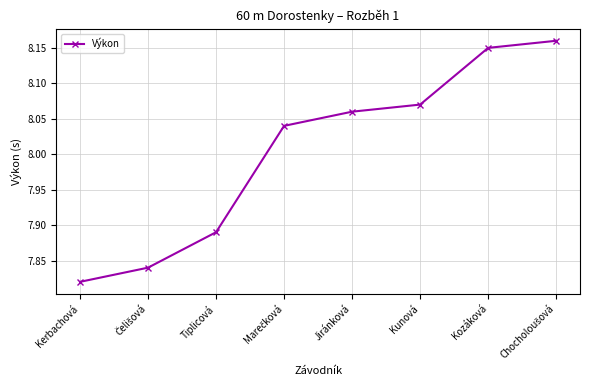

At which label is the value closest to 7?

Kerbachová